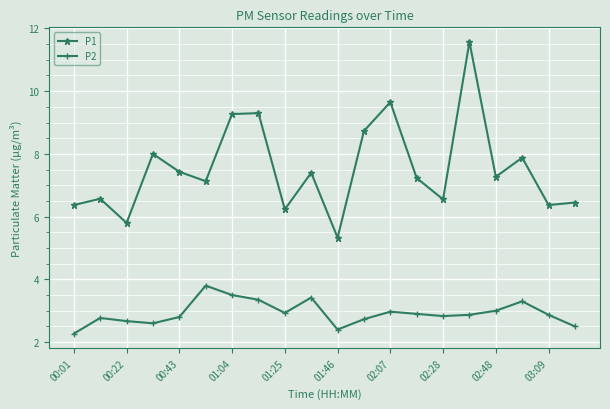

True or false: P2 has more than 0 points higher than both neighbors.

True